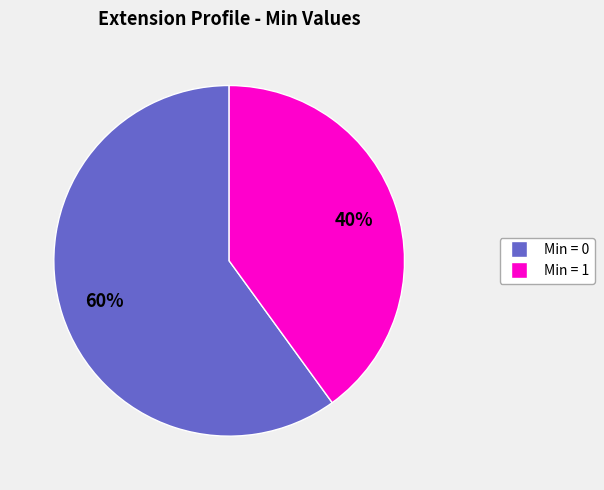

Is there any slice that represents more than half of the pie?

Yes